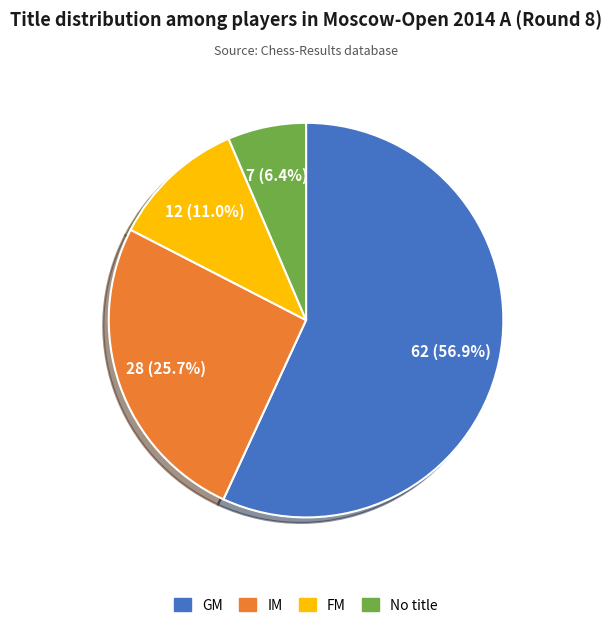

What is the ratio of the value at FM to the value at No title?

1.7